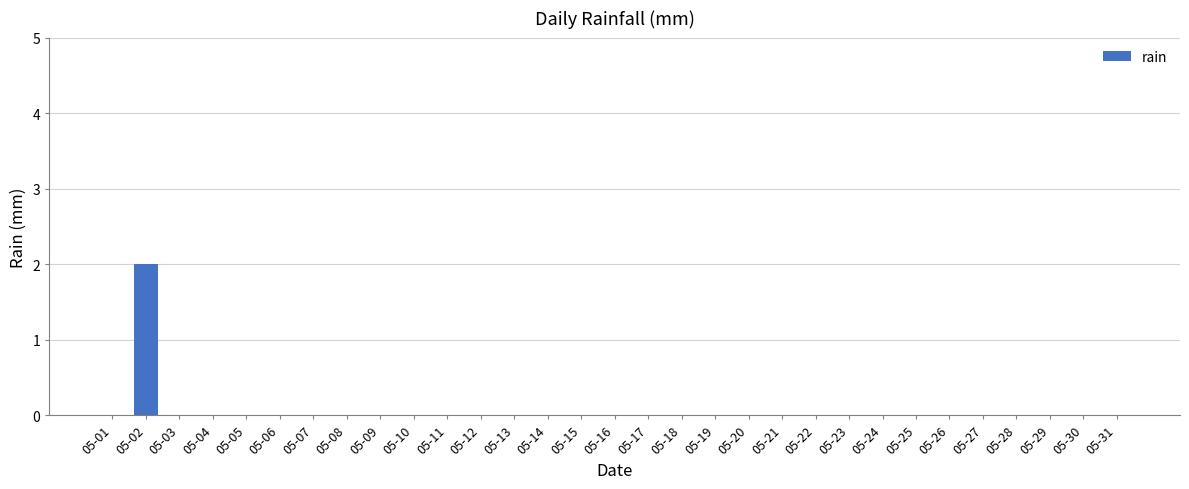

Which category has the highest value across all series?

05-02